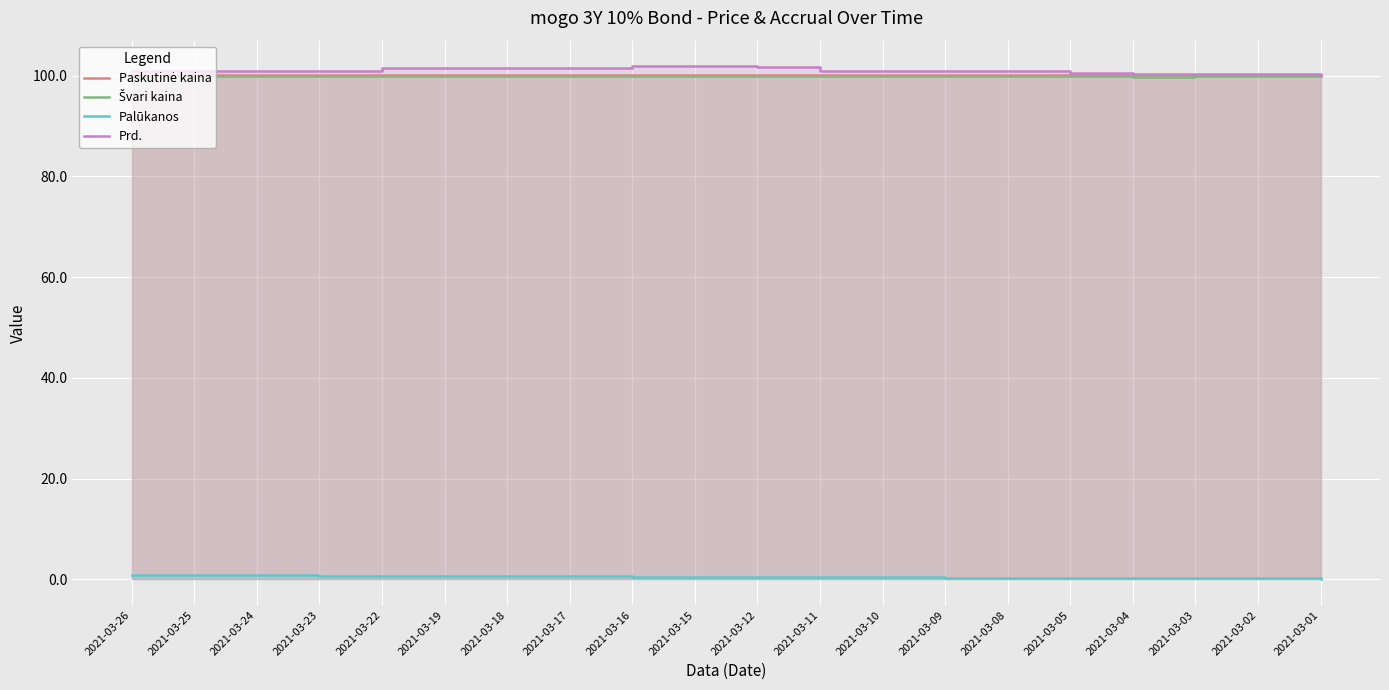

True or false: Palūkanos and Paskutinė kaina intersect in this chart.

False